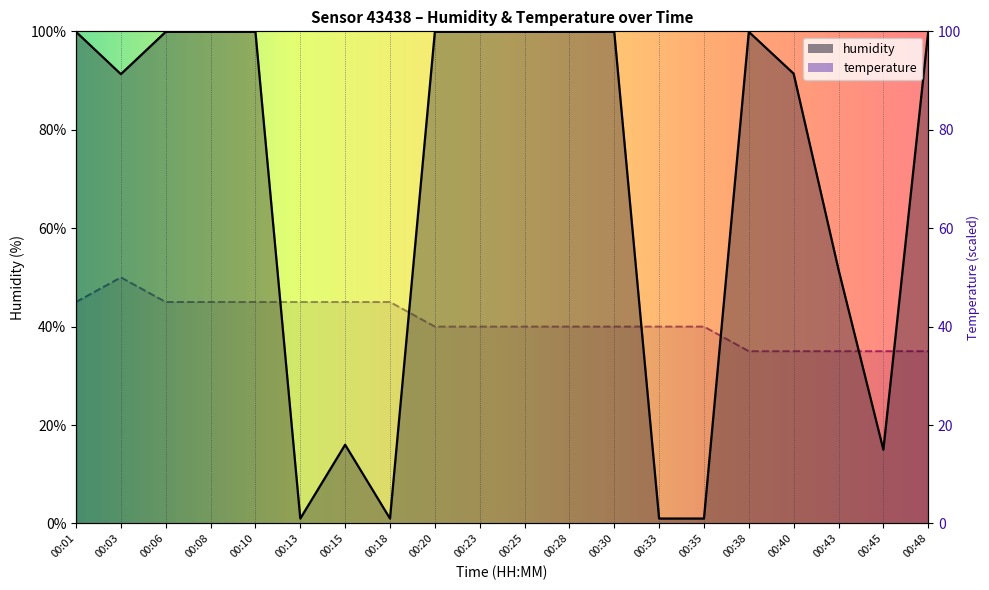

Reading left to right, extract all data points from this chart.

humidity: 00:01=99.9	00:03=91.3	00:06=99.9	00:08=99.9	00:10=99.9	00:13=1.0	00:15=16.0	00:18=1.0	00:20=99.9	00:23=99.9	00:25=99.9	00:28=99.9	00:30=99.9	00:33=1.0	00:35=1.0	00:38=99.9	00:40=91.4	00:43=51.6	00:45=15.0	00:48=99.9
temperature: 00:01=45.0	00:03=50.0	00:06=45.0	00:08=45.0	00:10=45.0	00:13=45.0	00:15=45.0	00:18=45.0	00:20=40.0	00:23=40.0	00:25=40.0	00:28=40.0	00:30=40.0	00:33=40.0	00:35=40.0	00:38=35.0	00:40=35.0	00:43=35.0	00:45=35.0	00:48=35.0